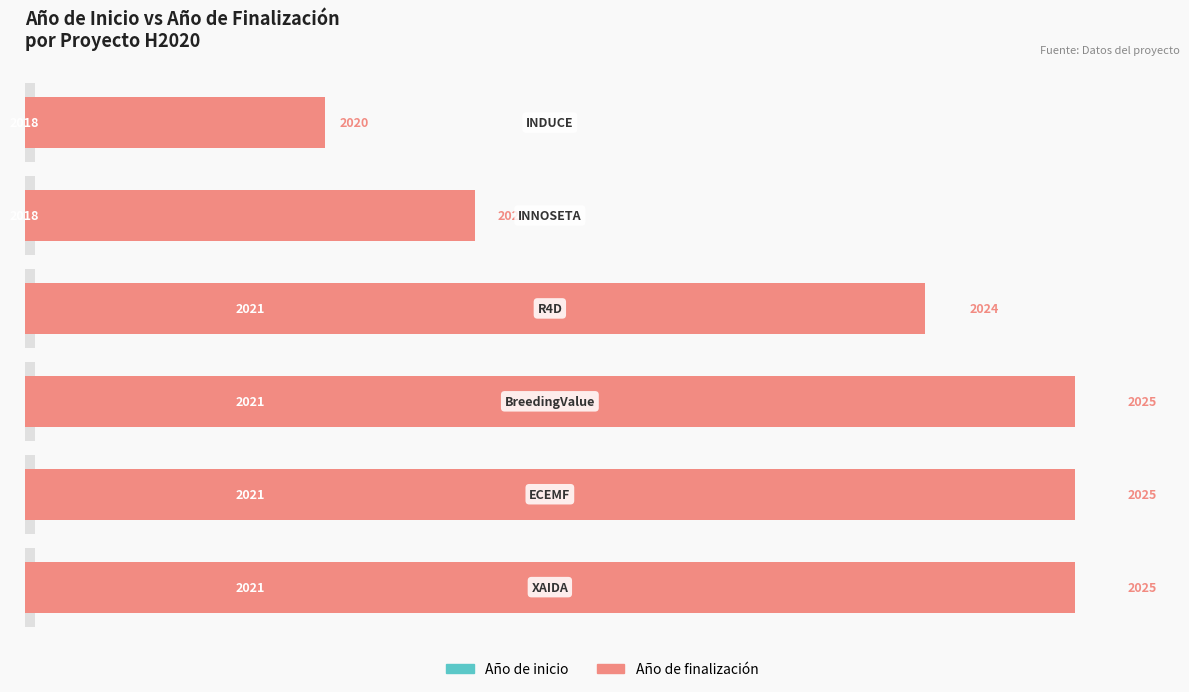

What is the value of the Año de inicio bar at the 4th from the left?

42.9